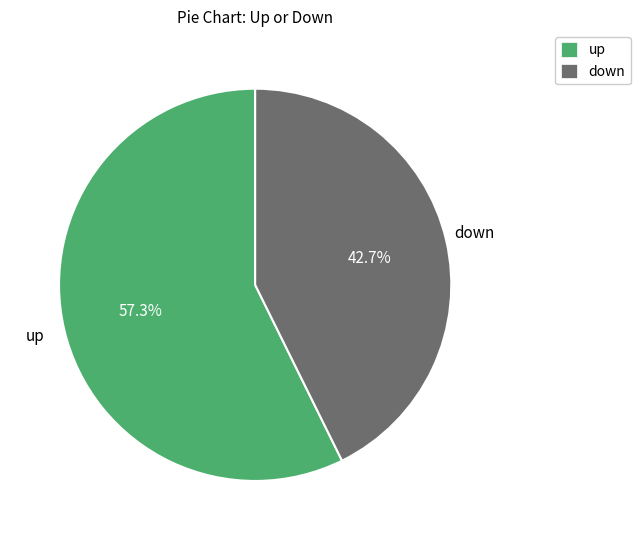

Count the number of slices in the pie.

2